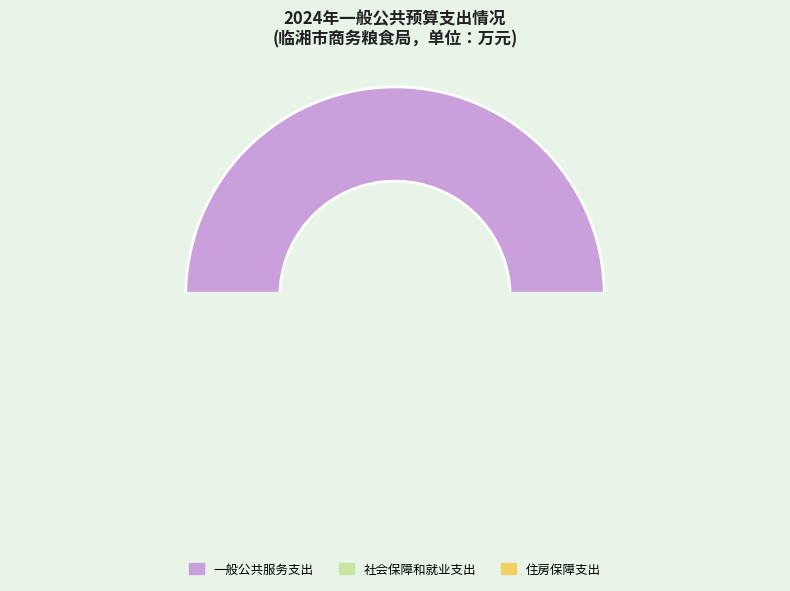

Which category has the biggest portion of the pie?

一般公共服务支出